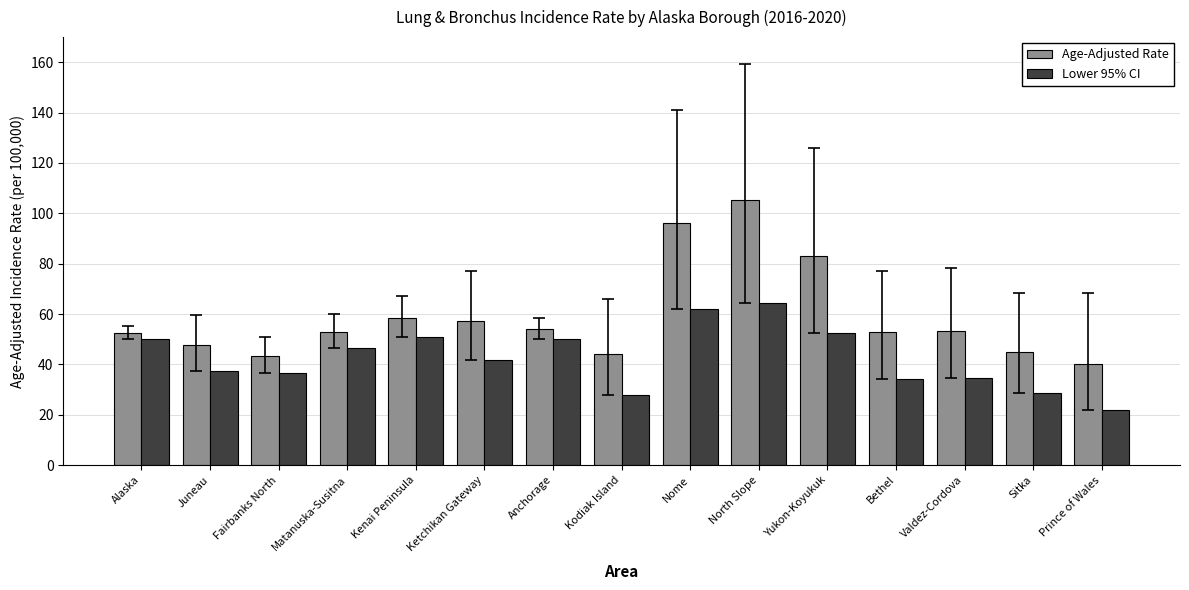

How many series are shown in this chart?

2